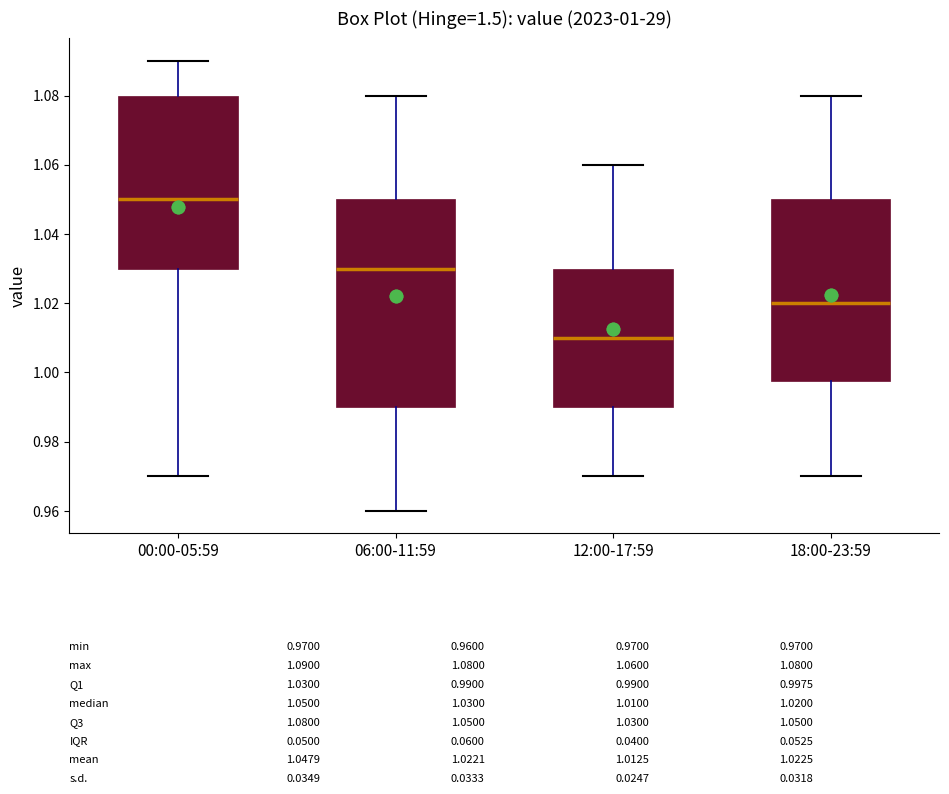

Which box's median line is the highest?

00:00-05:59